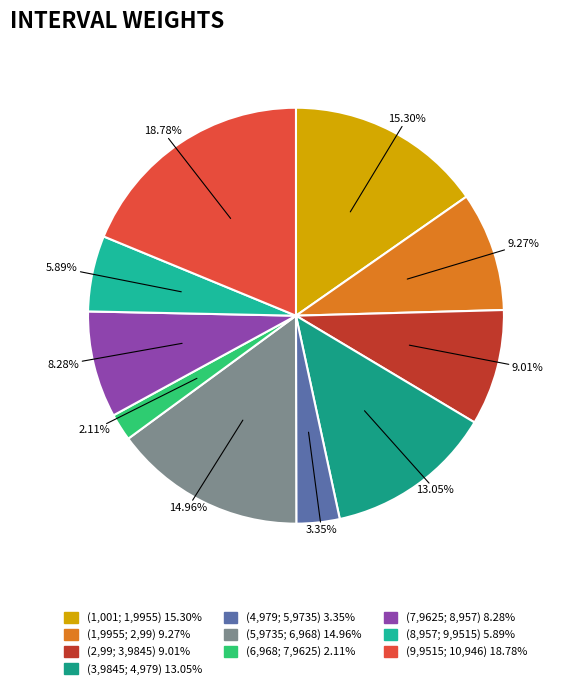

To the nearest percent, what percentage of the pie is (3,9845; 4,979)?

13%